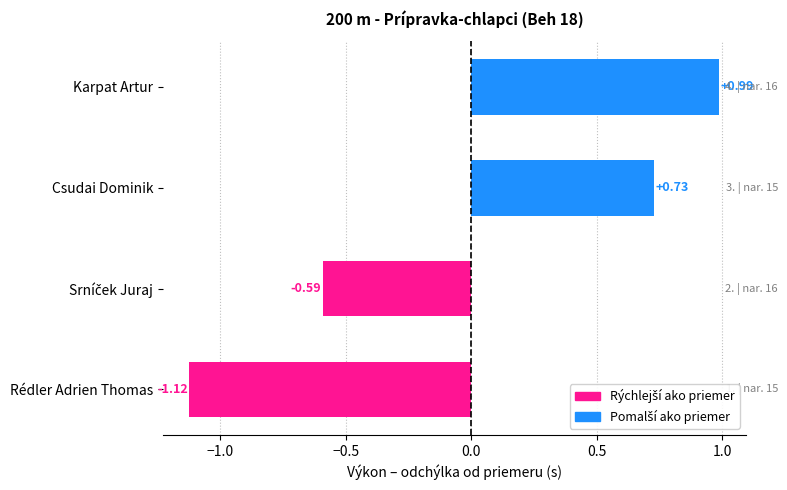

Is it true that the value at Csudai Dominik is 0.7?

True